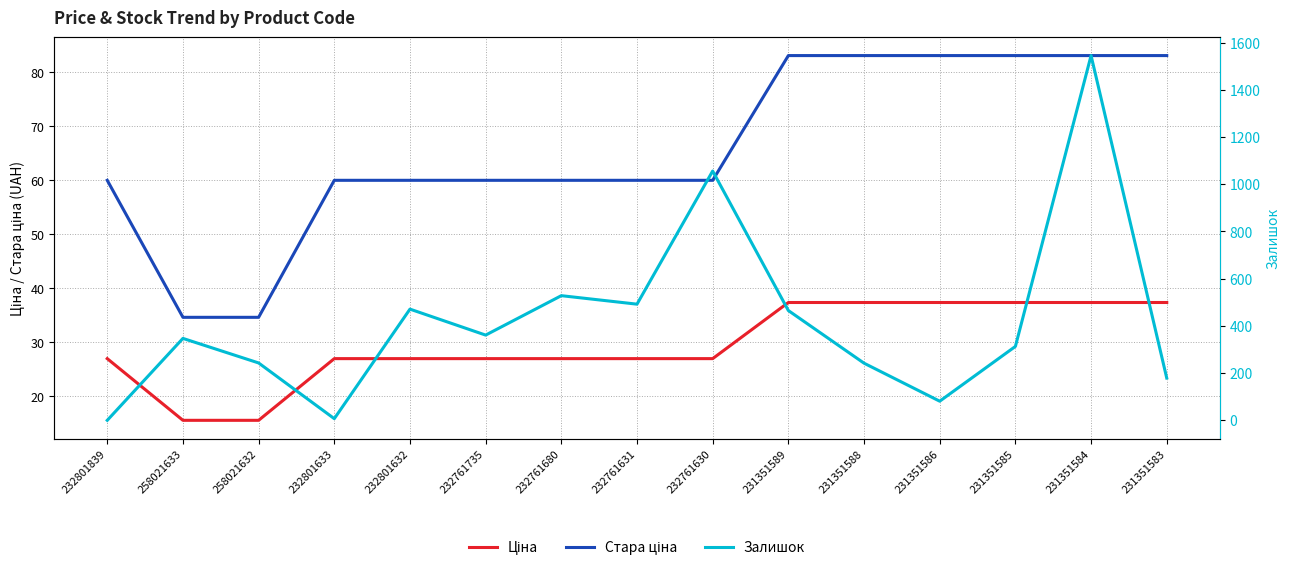

Reading right to left, list all the values displayed in this chart.

Ціна: 37.4	37.4	37.4	37.4	37.4	37.4	27.0	27.0	27.0	27.0	27.0	27.0	15.6	15.6	27.0
Стара ціна: 83.0	83.0	83.0	83.0	83.0	83.0	60.0	60.0	60.0	60.0	60.0	60.0	34.6	34.6	60.0
Залишок: 179.0	1545.0	313.0	81.0	242.0	465.0	1056.0	492.0	528.0	361.0	471.0	7.0	243.0	347.0	0.0